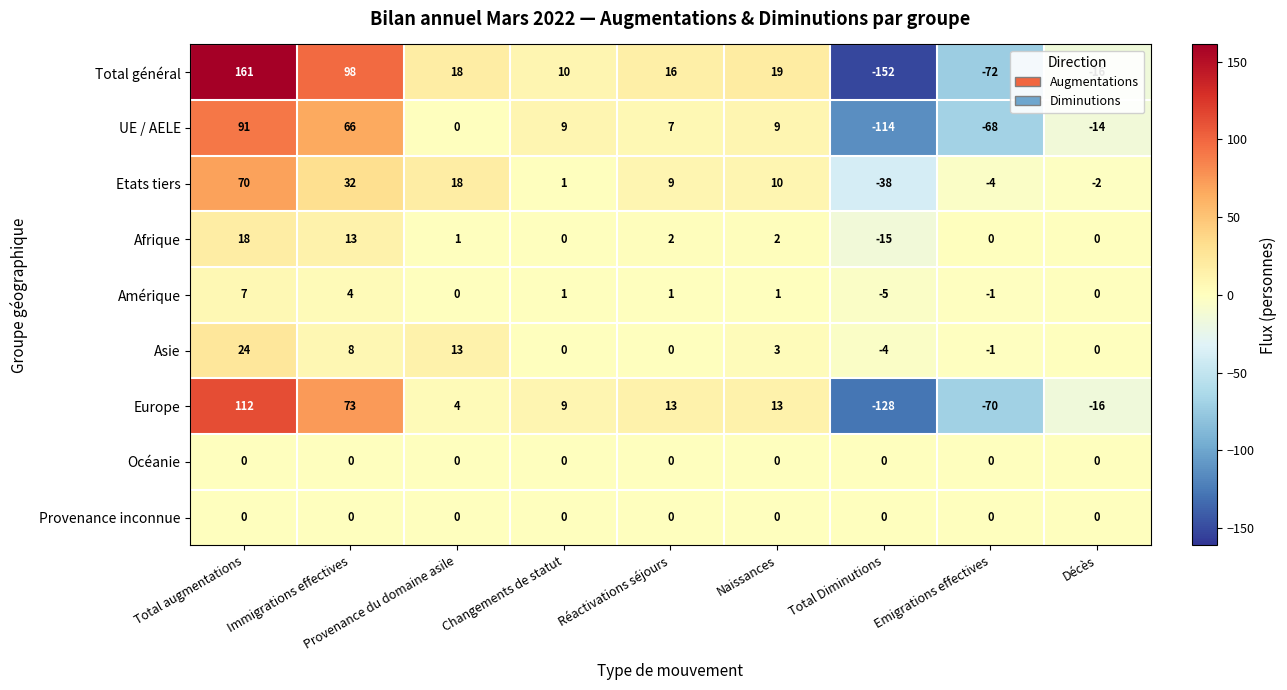

Which series has the largest total across all categories?

Etats tiers